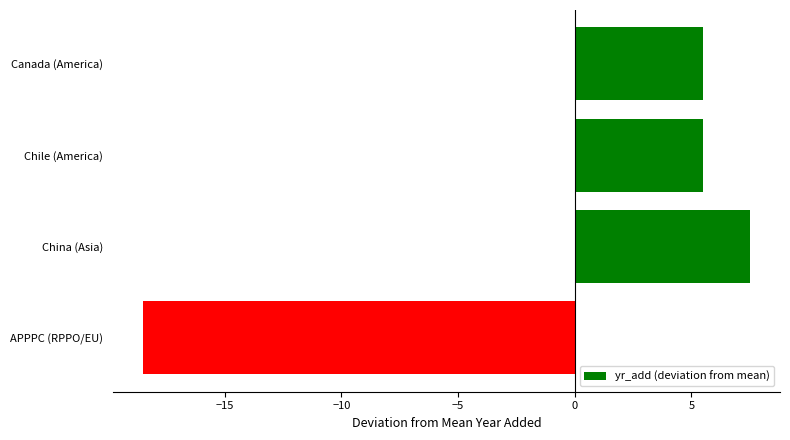

Reading top to bottom, extract all data points from this chart.

Canada (America)=5.5	Chile (America)=5.5	China (Asia)=7.5	APPPC (RPPO/EU)=-18.5